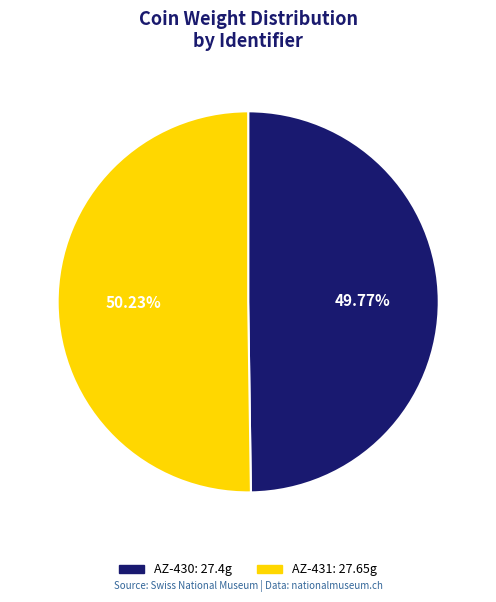

The AZ-430 slice represents 50% of the pie. True or false?

True